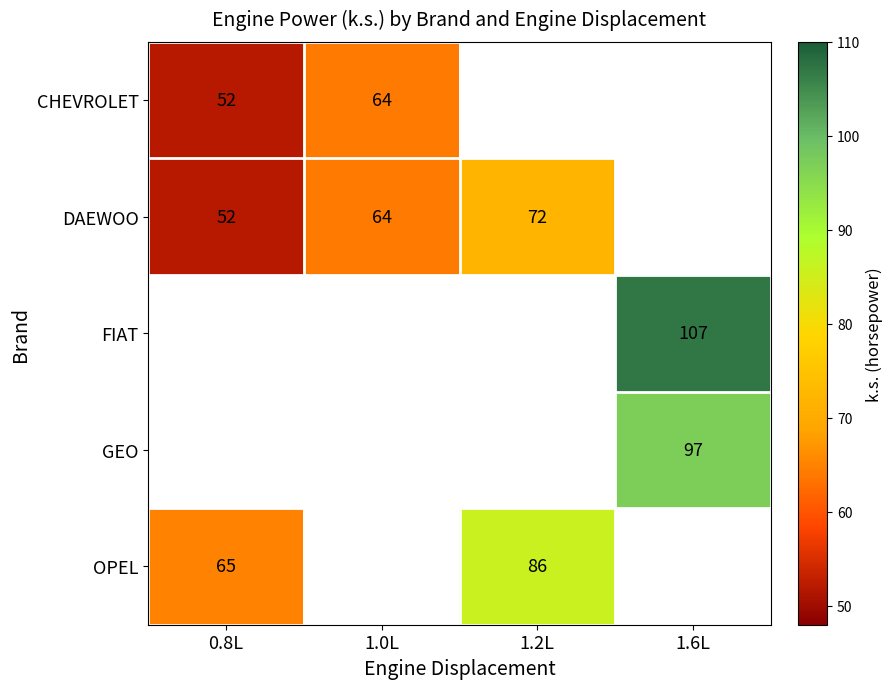

True or false: DAEWOO has a value of 115 at 1.2L.

False